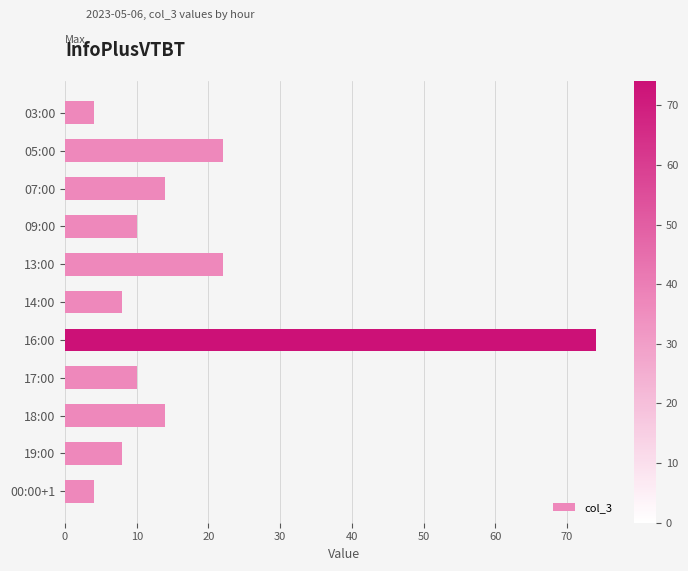

How many bars are there in total?

11